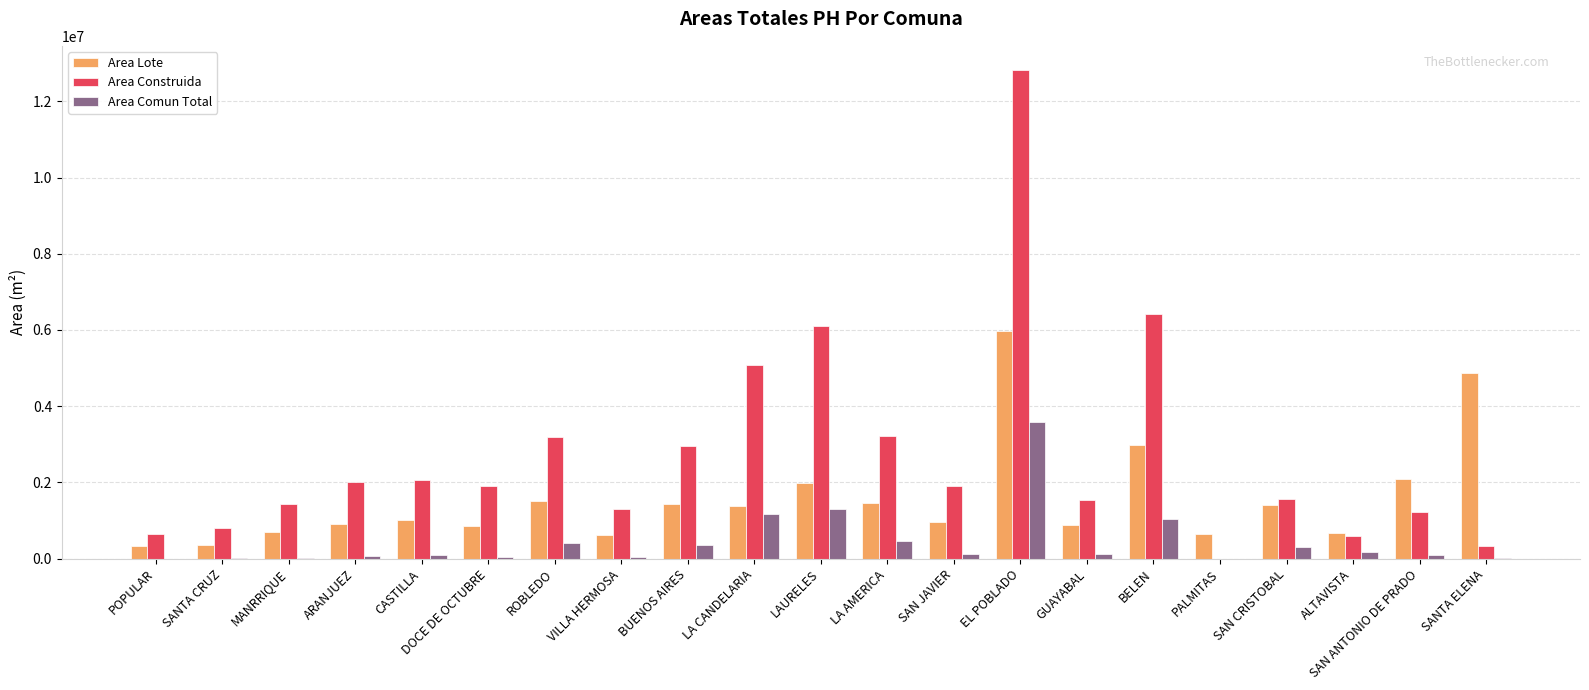

What are all the series names shown in the legend?

Area Lote, Area Construida, Area Comun Total